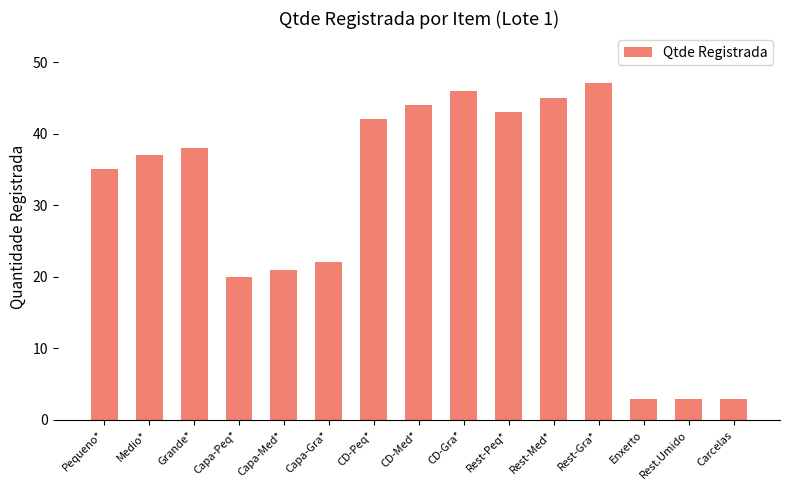

True or false: the data shows 22 at Capa-Gra*.

True